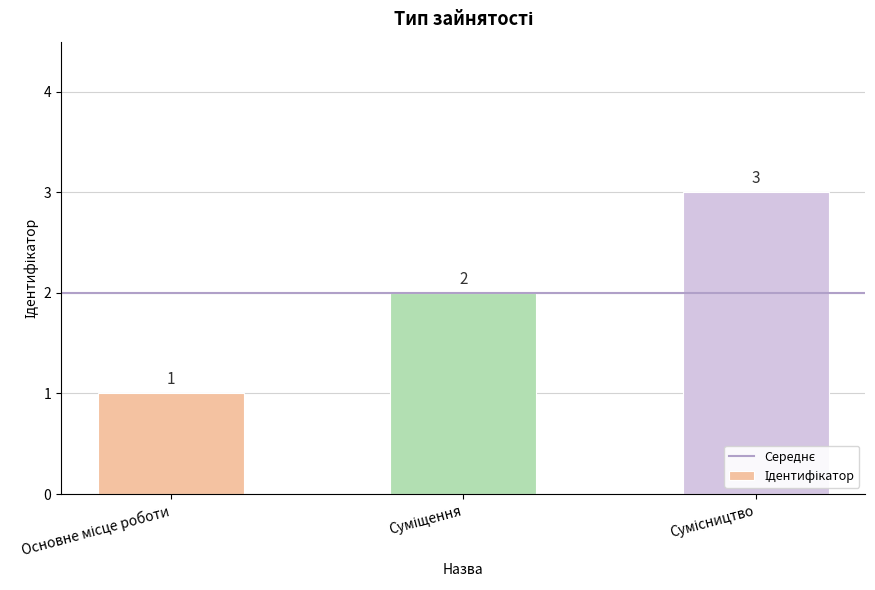

How many bars are there in total?

3